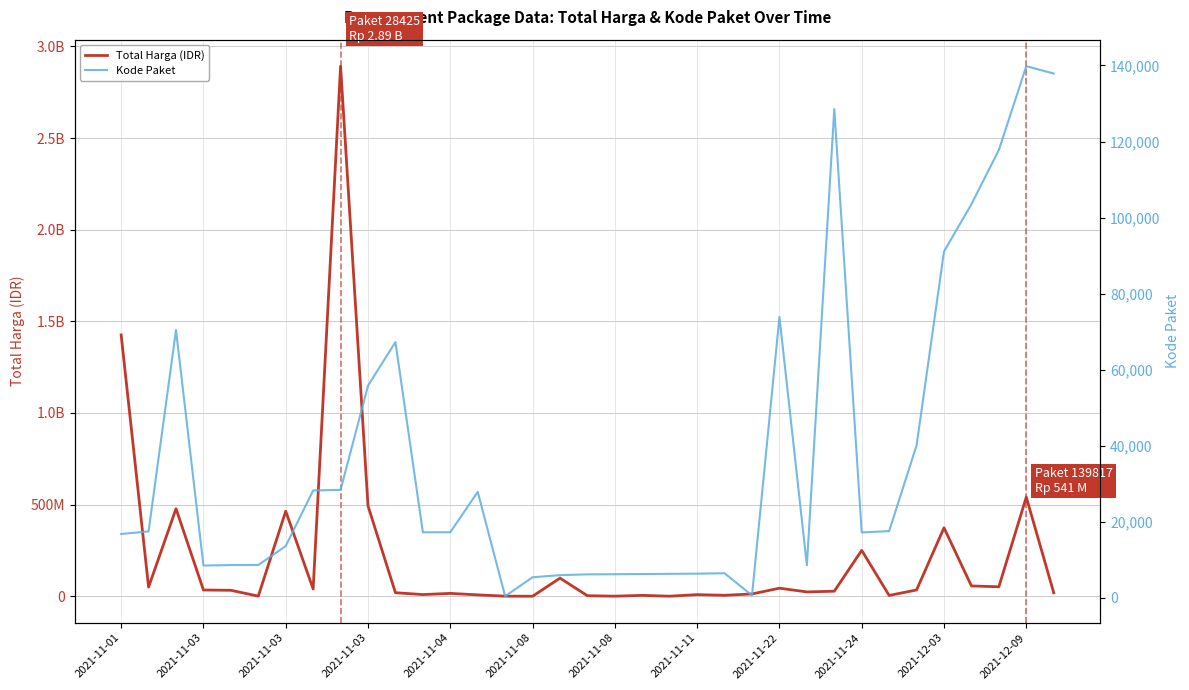

Which series has the widest spread of values?

Total Harga (IDR)